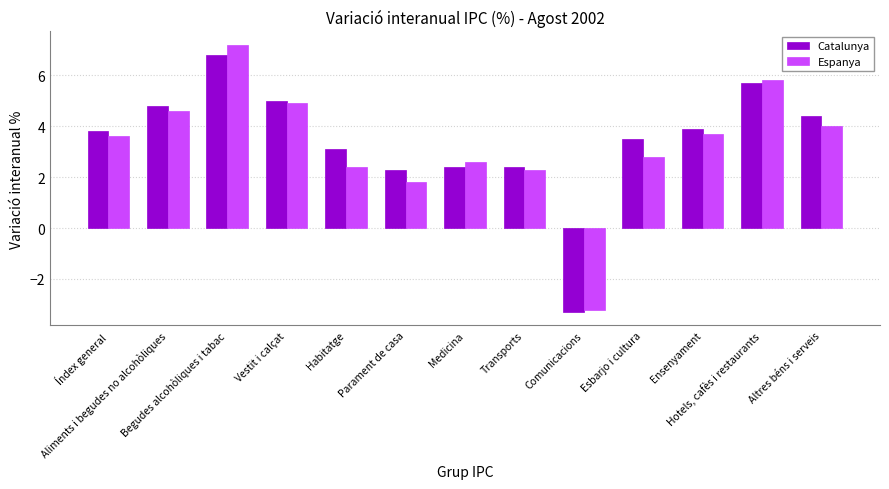

What is the average value of the Catalunya series?

3.4